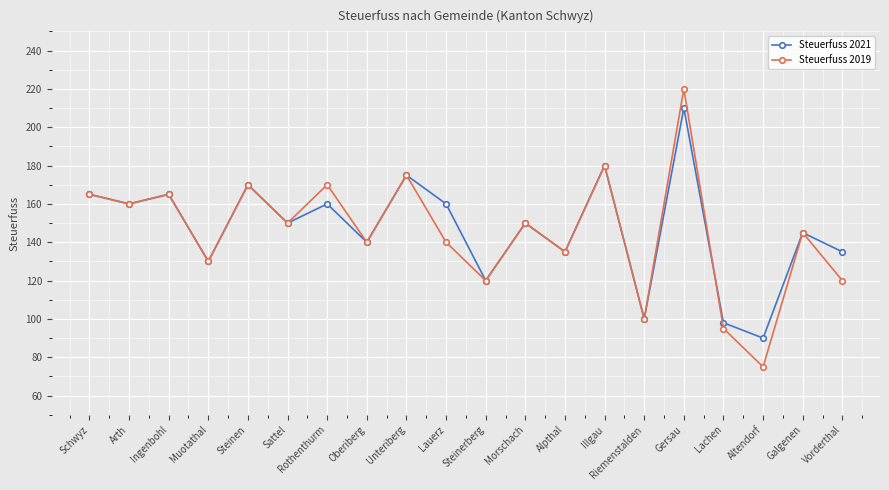

List the series in order of their peak value, lowest first.

Steuerfuss 2021, Steuerfuss 2019